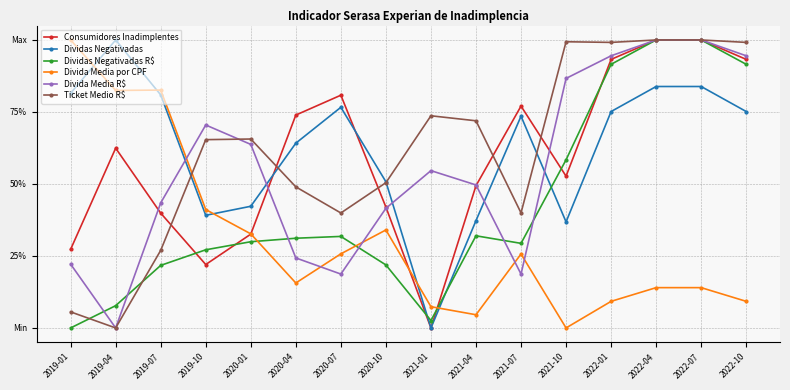

How many lines are shown in the chart?

6